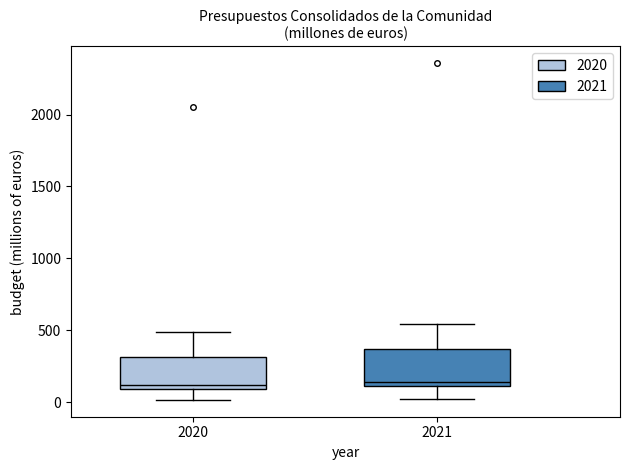

Where does the upper whisker of the box at x = 2020 end on the y-axis? The values are not printed on the chart, so give them approximately, as read against the axis.

500